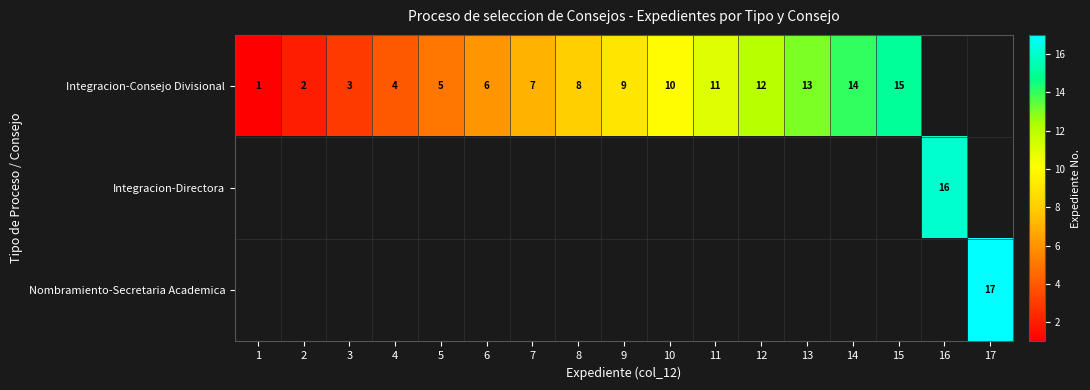

Is it true that Integracion-Consejo Divisional equals 2.1 at 8?

False